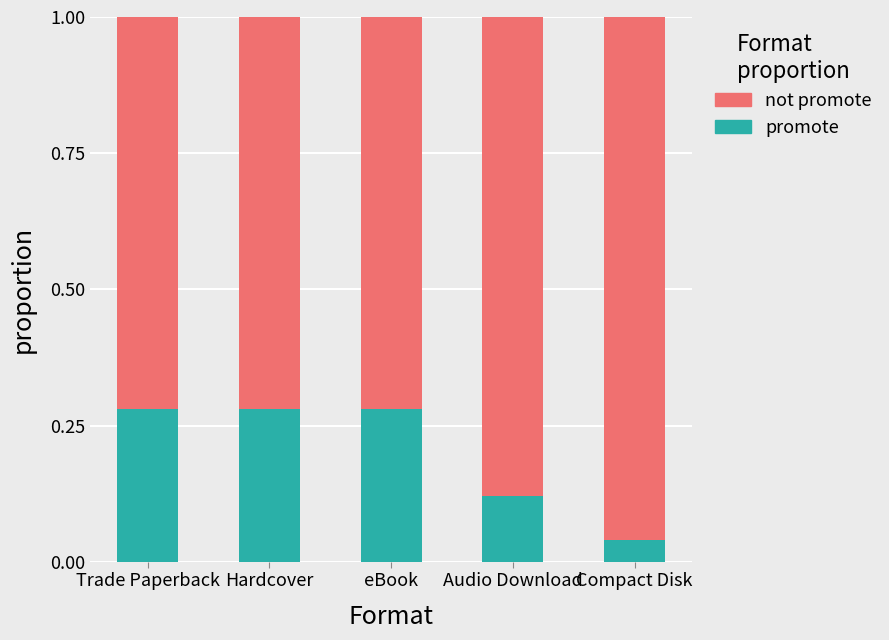

At which label does promote reach its minimum?

Compact Disk